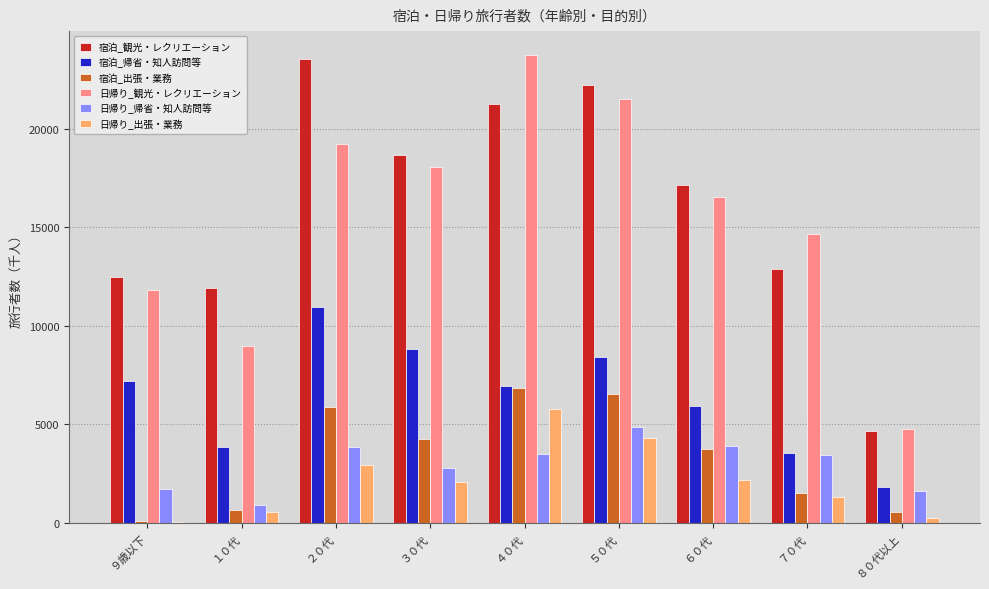

The 宿泊_観光・レクリエーション series shows 17350.7 at ７０代. True or false?

False